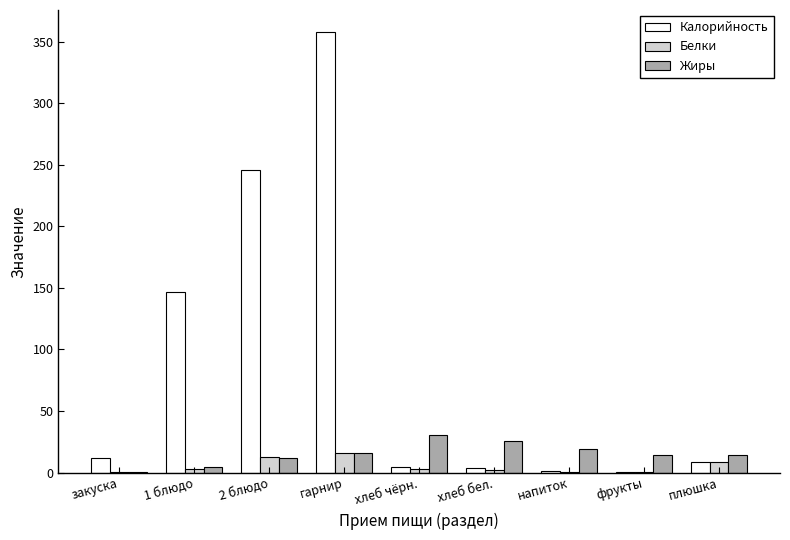

At which category is the sum across all series the highest?

гарнир